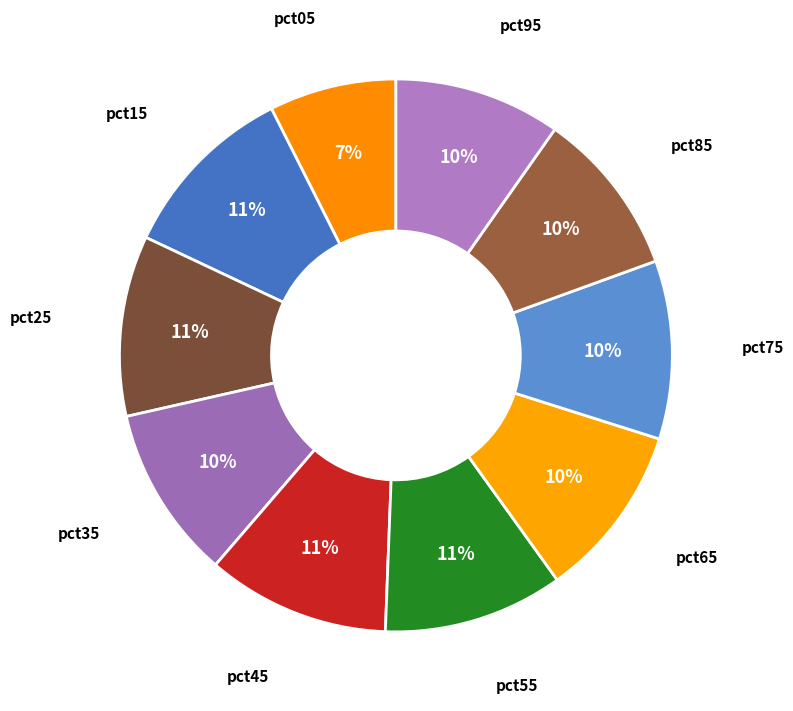

To the nearest percent, what is the average slice percentage?

10%